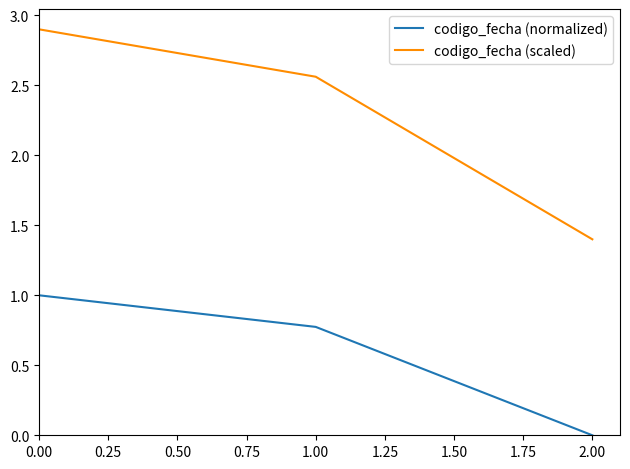

What position from the left is 2.00?

3